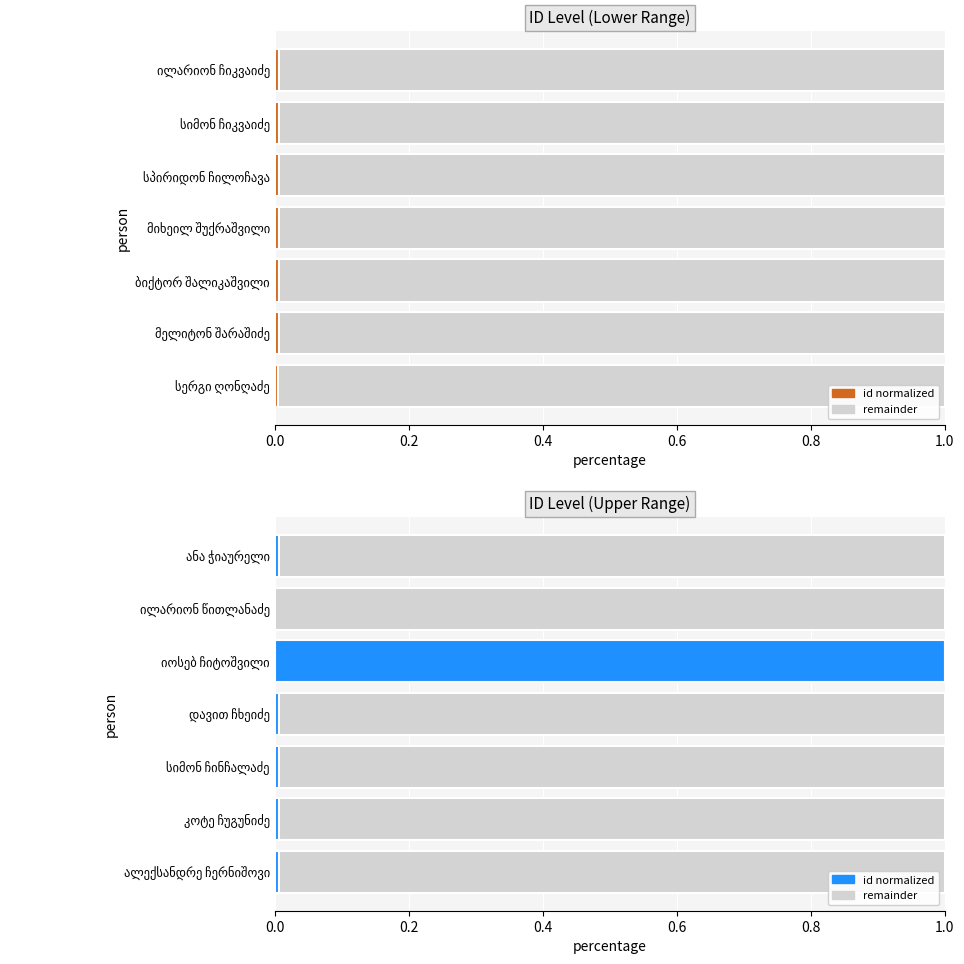

The id normalized series shows 0.0 at დავით ჩხეიძე. True or false?

False